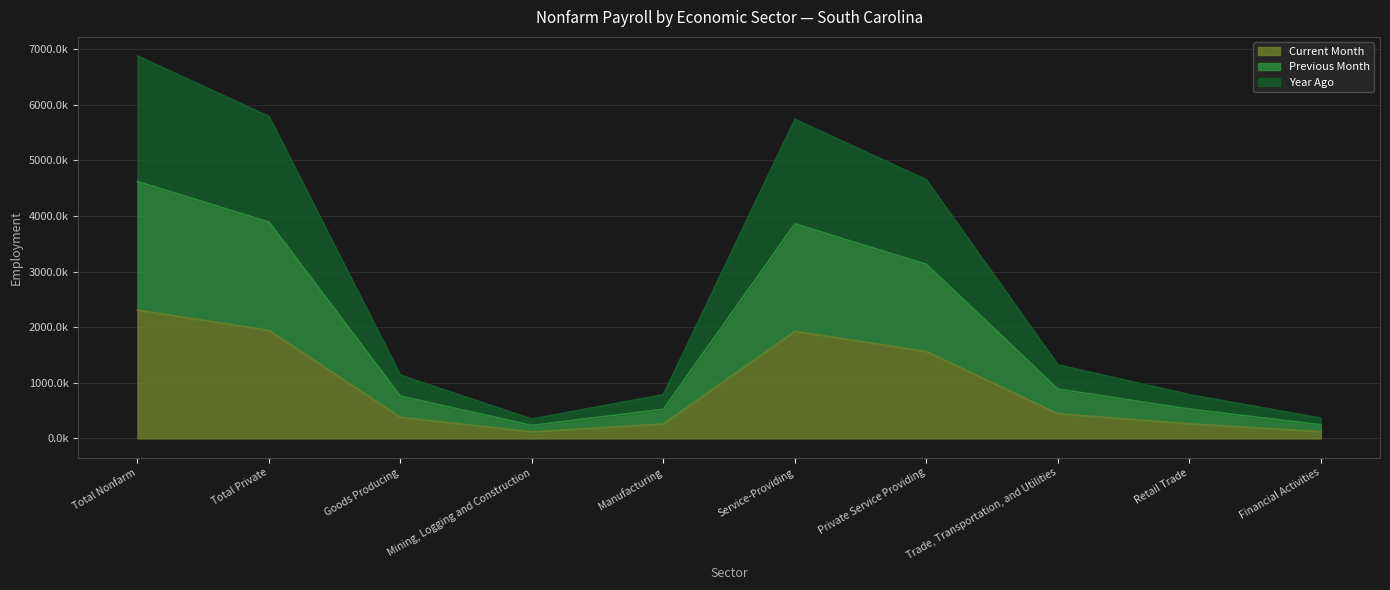

How many lines are shown in the chart?

3